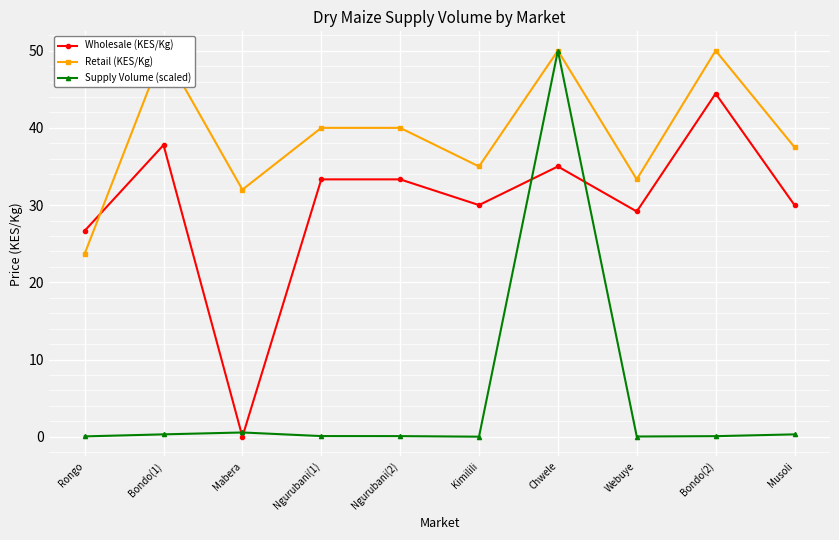

Reading right to left, extract all data points from this chart.

Wholesale (KES/Kg): Musoli=30.0	Bondo(2)=44.4	Webuye=29.2	Chwele=35.0	Kimilili=30.0	Ngurubani(2)=33.3	Ngurubani(1)=33.3	Mabera=0.0	Bondo(1)=37.8	Rongo=26.7
Retail (KES/Kg): Musoli=37.5	Bondo(2)=50.0	Webuye=33.3	Chwele=50.0	Kimilili=35.0	Ngurubani(2)=40.0	Ngurubani(1)=40.0	Mabera=32.0	Bondo(1)=50.0	Rongo=23.7
Supply Volume (scaled): Musoli=0.3	Bondo(2)=0.1	Webuye=0.0	Chwele=50.0	Kimilili=0.0	Ngurubani(2)=0.1	Ngurubani(1)=0.1	Mabera=0.6	Bondo(1)=0.3	Rongo=0.1